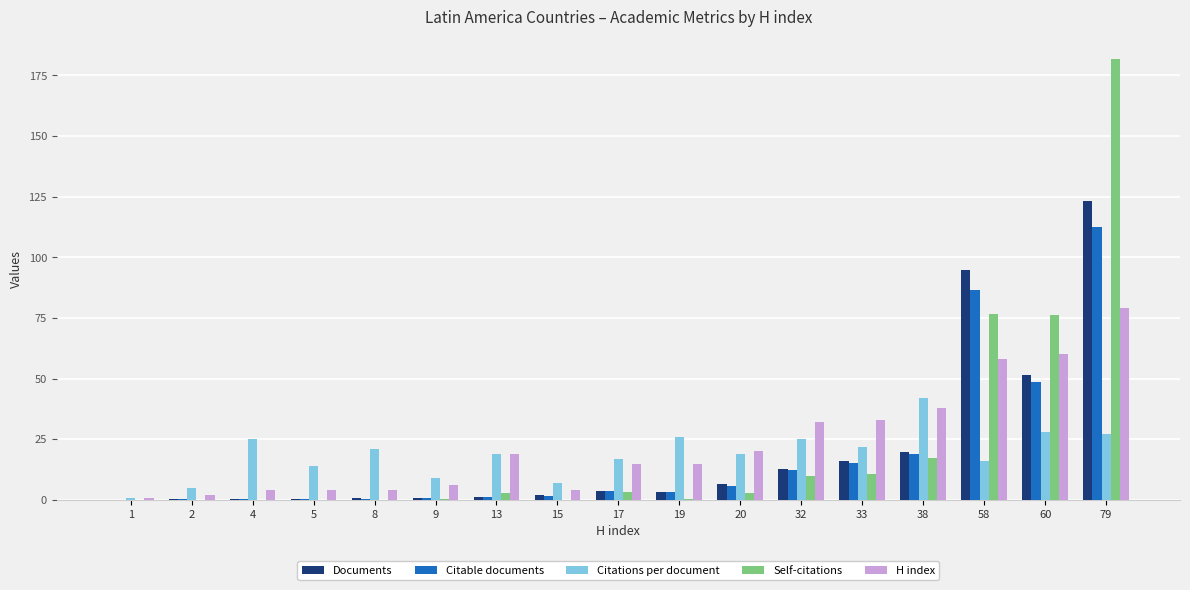

Which series has the largest range (max minus min)?

Self-citations